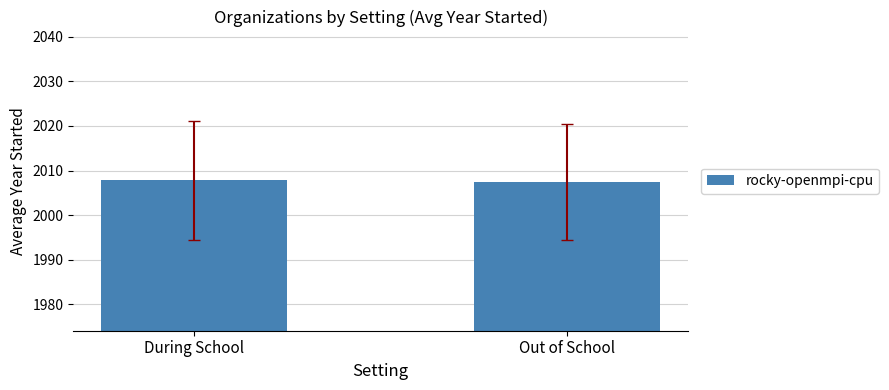

Is it true that the value at Out of School is 2007.4?

True